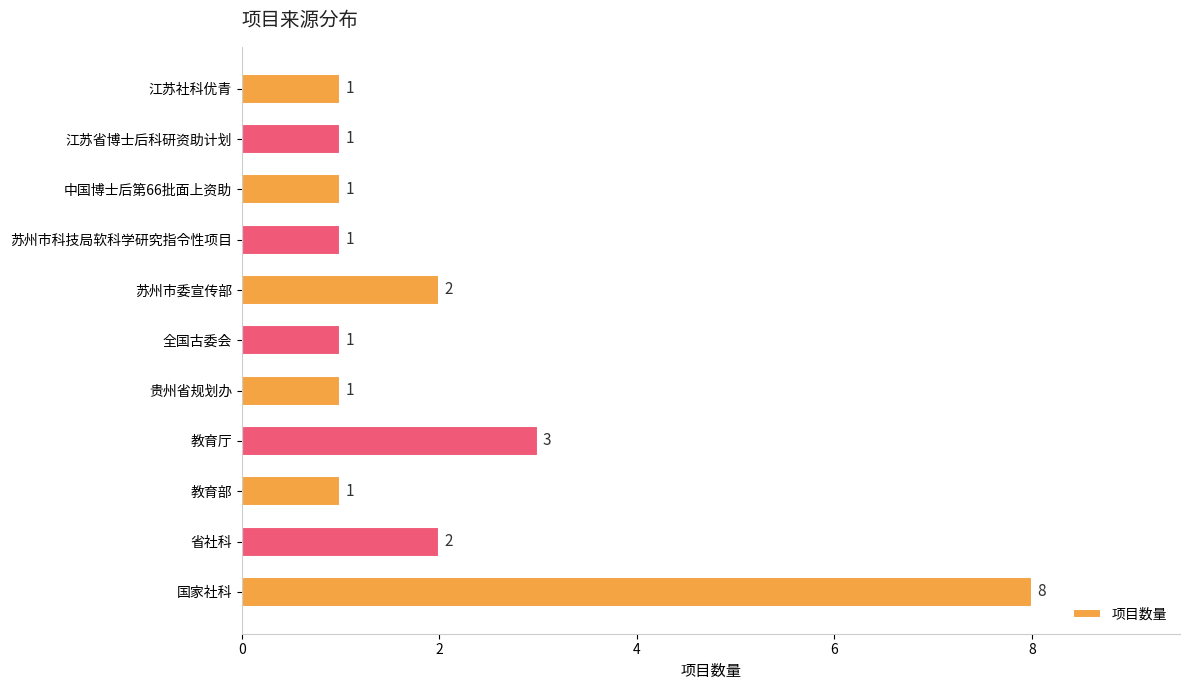

Approximately how many times larger is the value at 苏州市科技局软科学研究指令性项目 compared to 教育部?

1.0